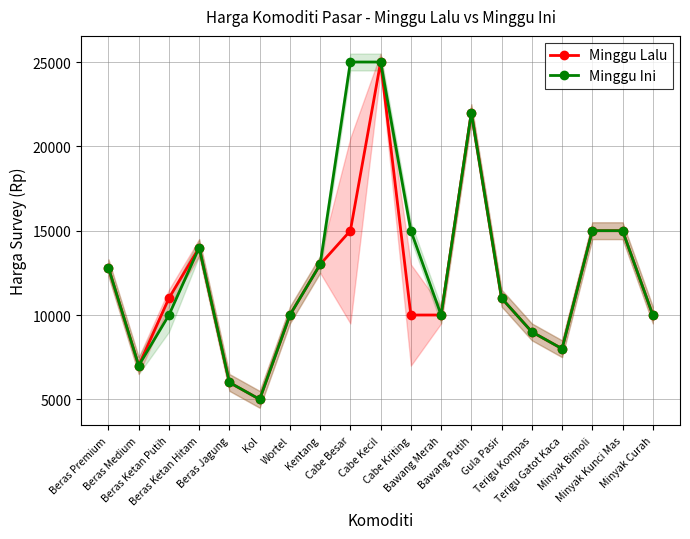

Reading left to right, list all the values displayed in this chart.

Minggu Lalu: 12800	7000	11000	14000	6000	5000	10000	13000	15000	25000	10000	10000	22000	11000	9000	8000	15000	15000	10000
Minggu Ini: 12800	7000	10000	14000	6000	5000	10000	13000	25000	25000	15000	10000	22000	11000	9000	8000	15000	15000	10000